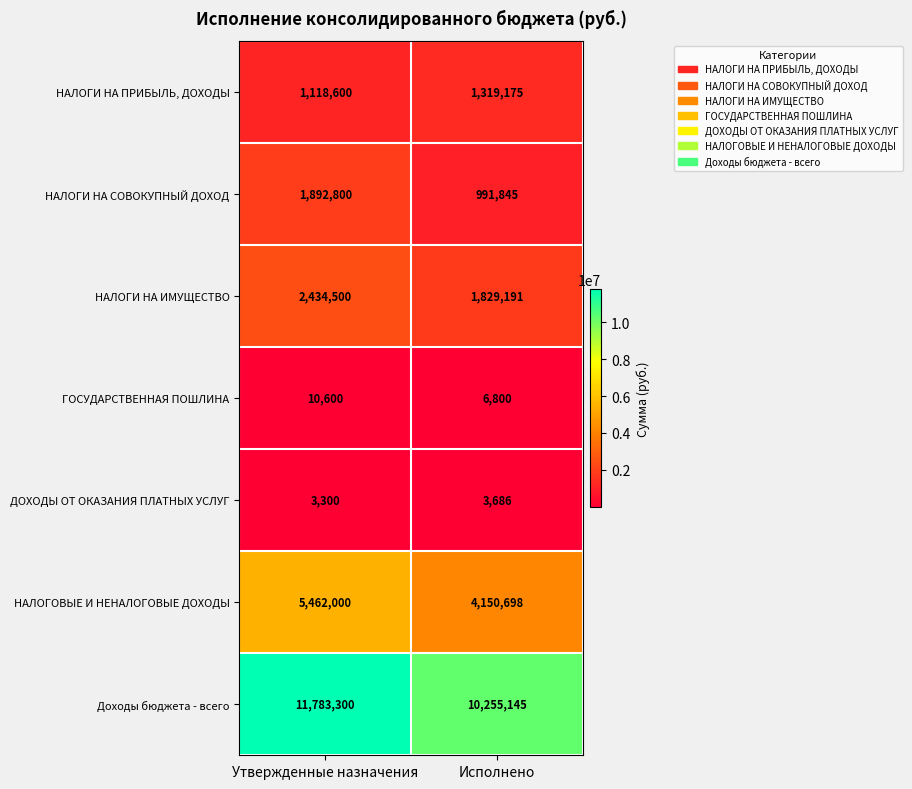

What is the total value across all series at Утвержденные назначения?

22705100